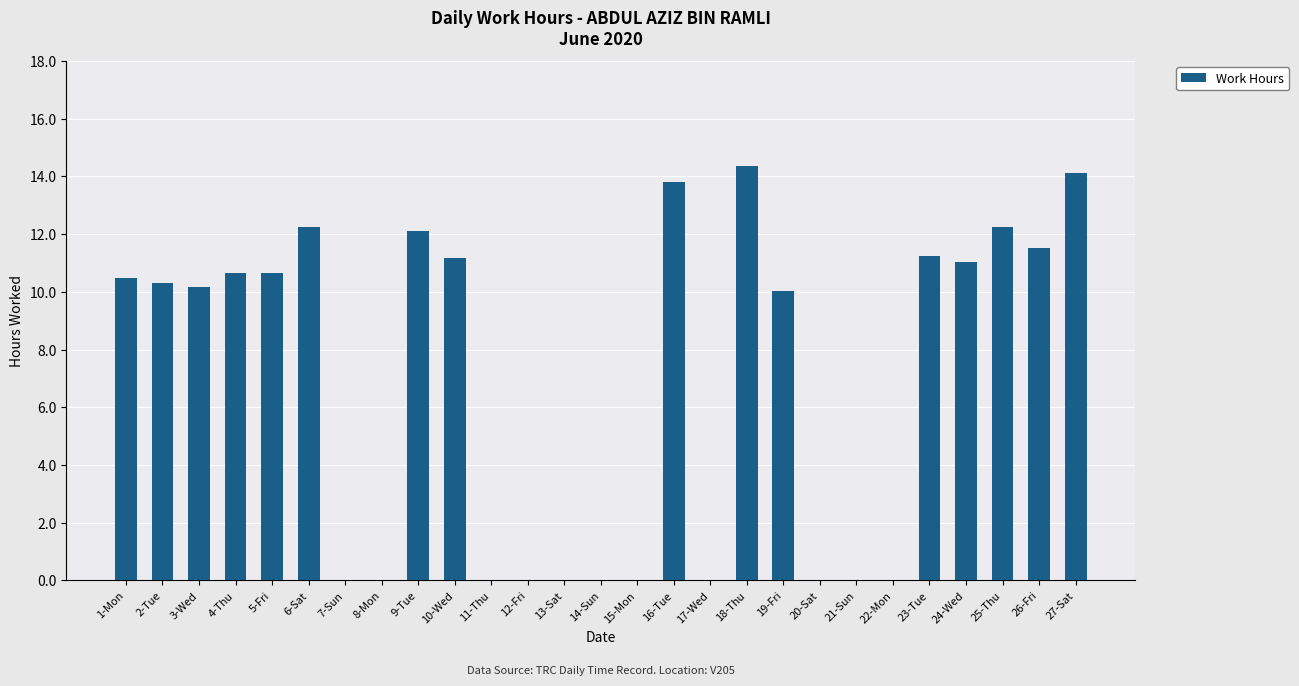

True or false: the data shows 10.7 at 5-Fri.

True